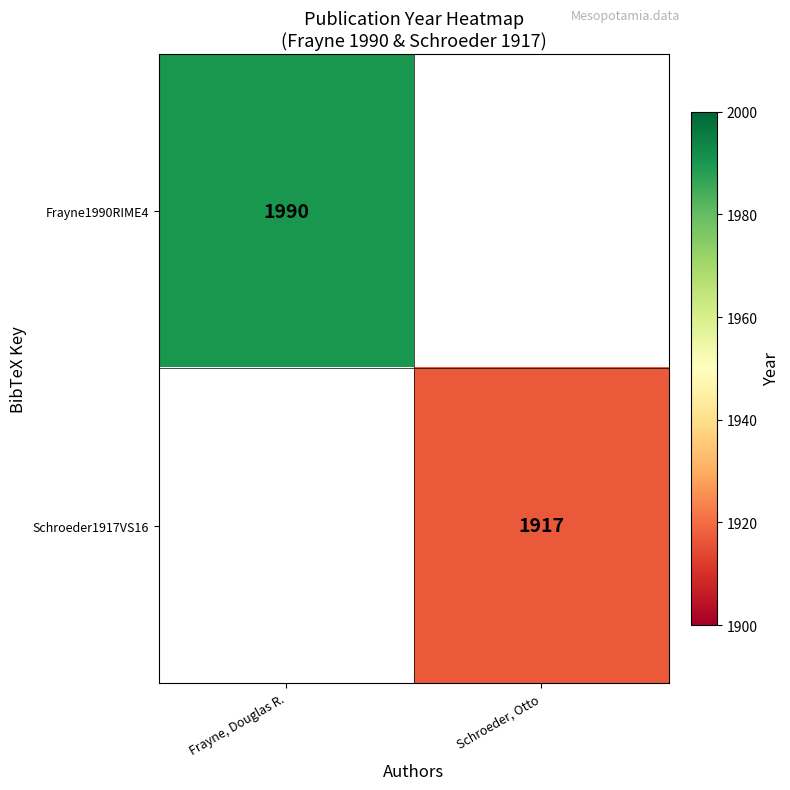

Is the value of Frayne1990RIME4 at Frayne, Douglas R. greater than the value of Schroeder1917VS16 at Schroeder, Otto?

Yes